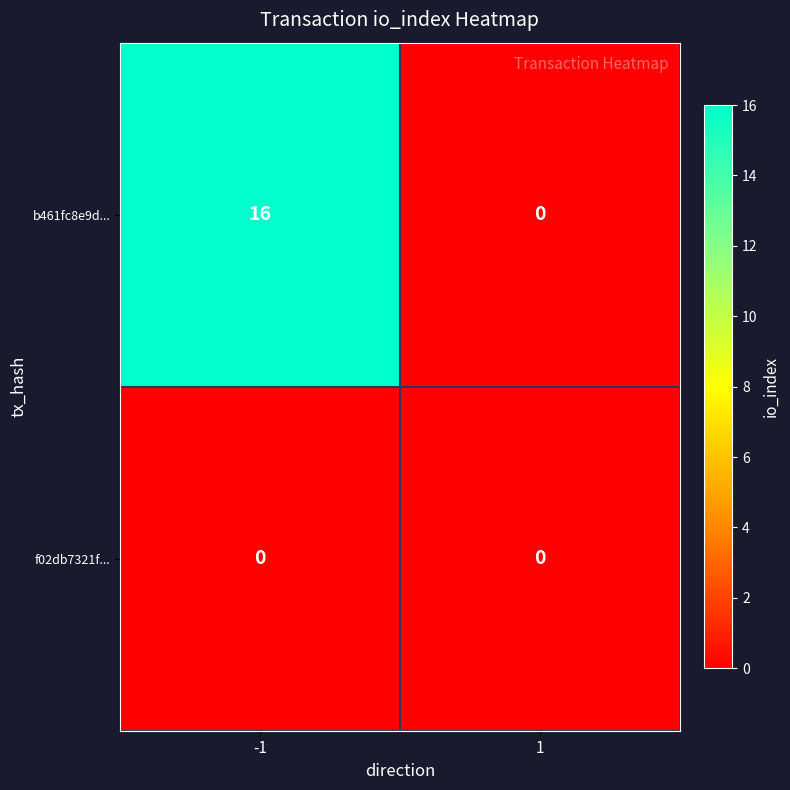

What is the sum of all b461fc8e9d... values?

16